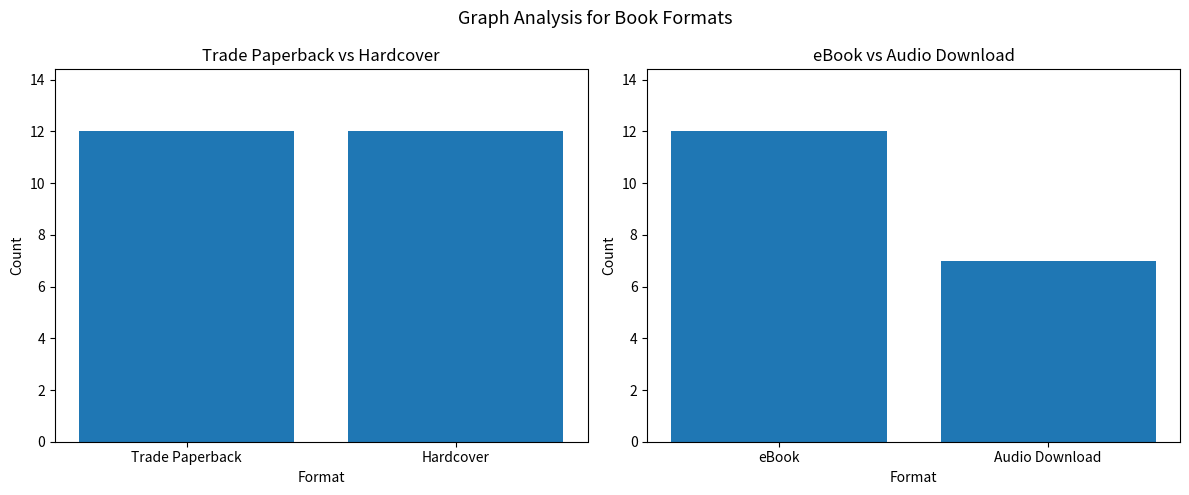

List the labels in order of value, largest first.

eBook, Audio Download